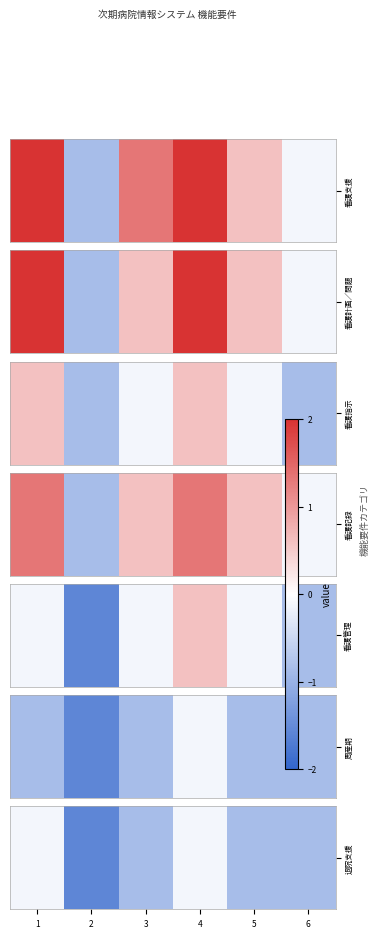

The value at 5 is -0.8. True or false?

True